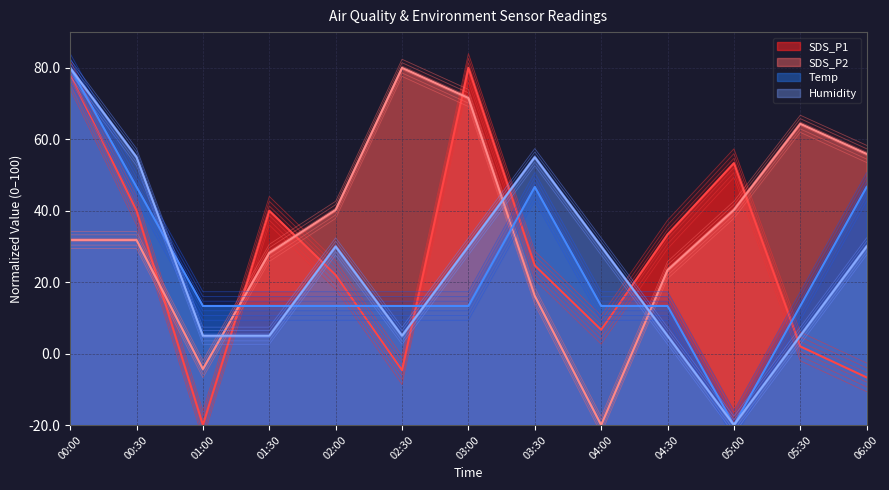

What is the label of the 11th point from the right?

01:00